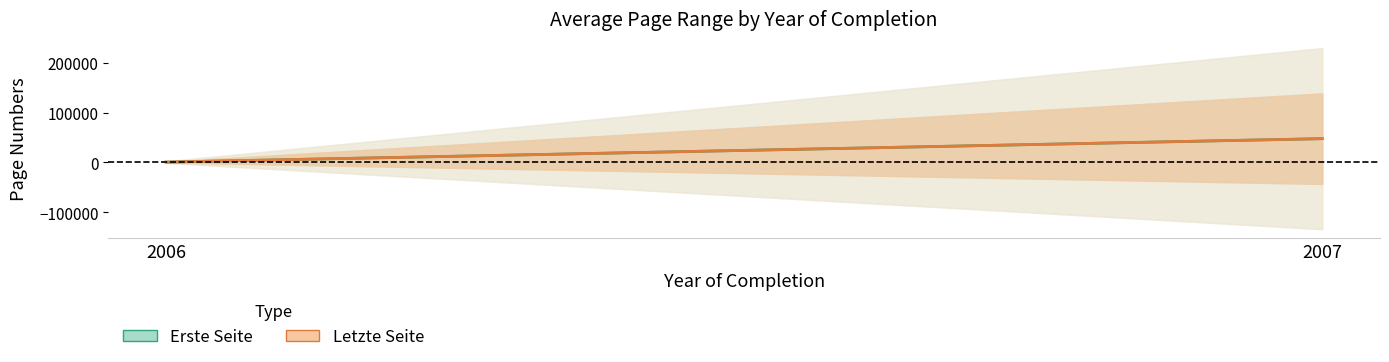

What is the value of the Erste Seite point at the 2nd from the left?

47705.3